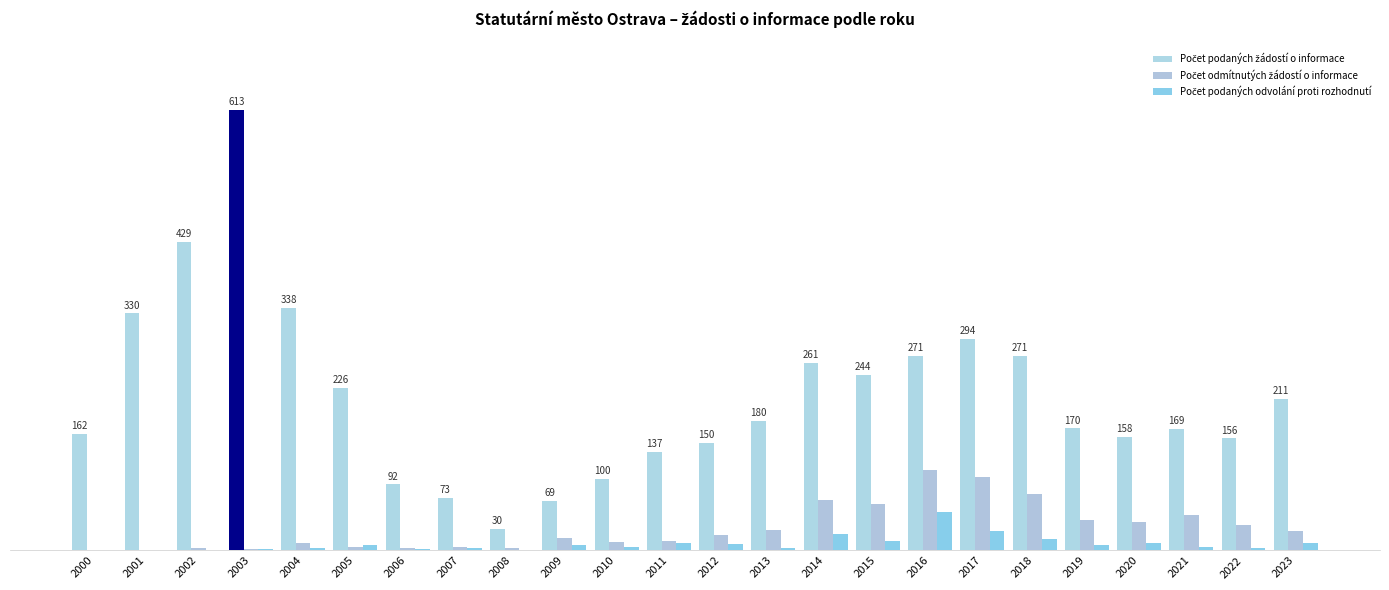

Which series has the widest spread of values?

Počet podaných žádostí o informace